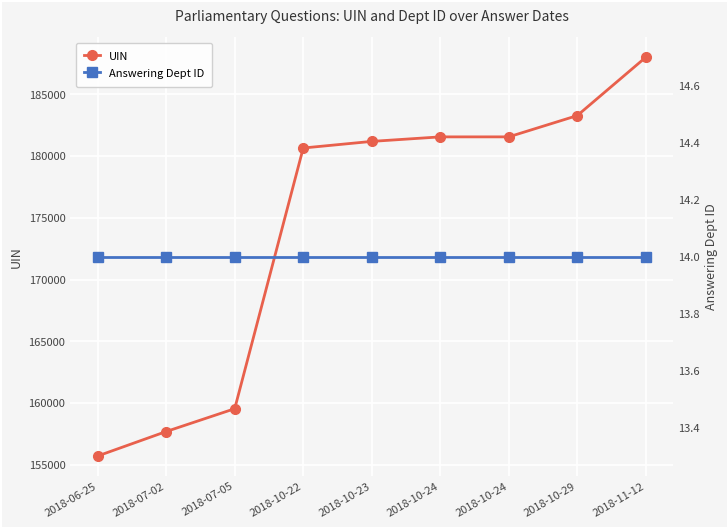

Reading left to right, transcribe all the data shown in this chart.

UIN: 2018-06-25=155700	2018-07-02=157682	2018-07-05=159532	2018-10-22=180656	2018-10-23=181192	2018-10-24=181558	2018-10-24=181559	2018-10-29=183284	2018-11-12=188009
Answering Dept ID: 2018-06-25=14	2018-07-02=14	2018-07-05=14	2018-10-22=14	2018-10-23=14	2018-10-24=14	2018-10-24=14	2018-10-29=14	2018-11-12=14